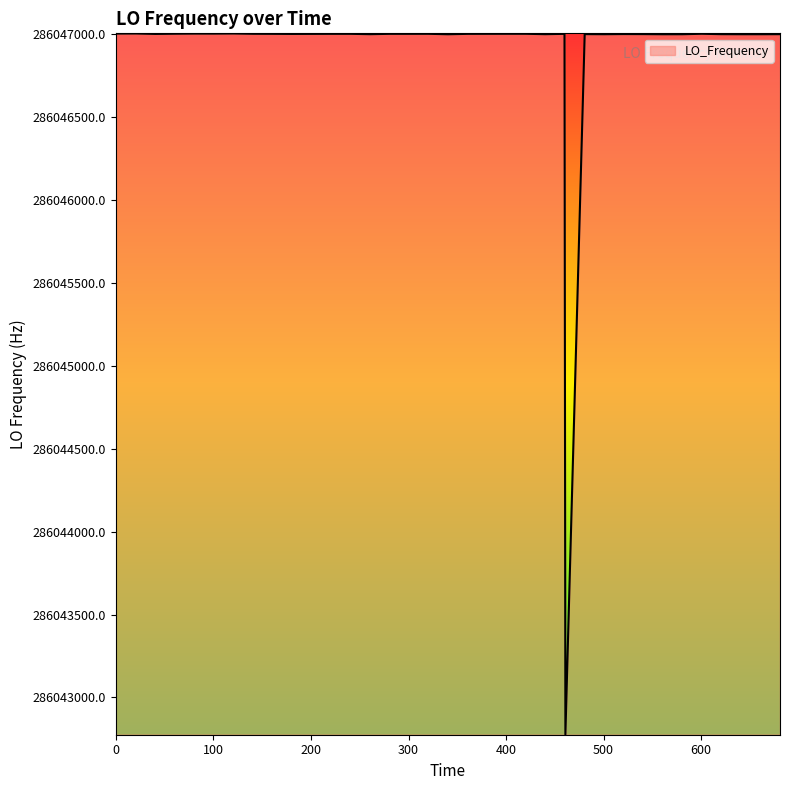

What is the minimum value shown in the chart?

286042776.6